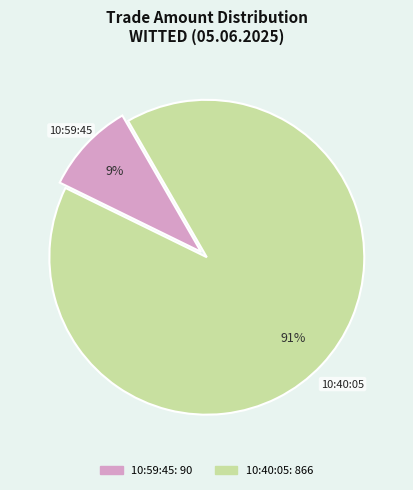

How many segments does this pie chart have?

2